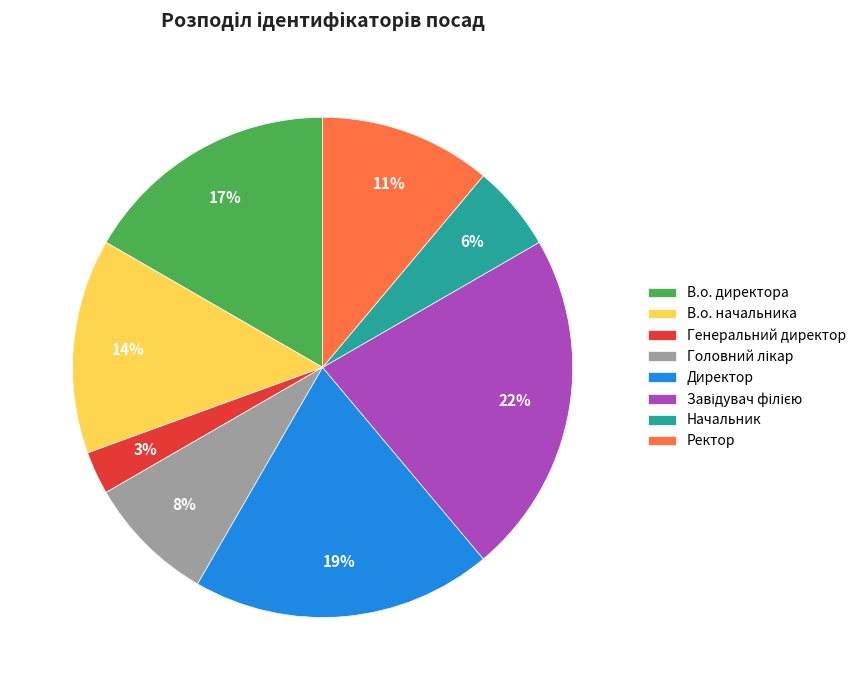

To the nearest percent, what percentage of the pie is Ректор?

11%